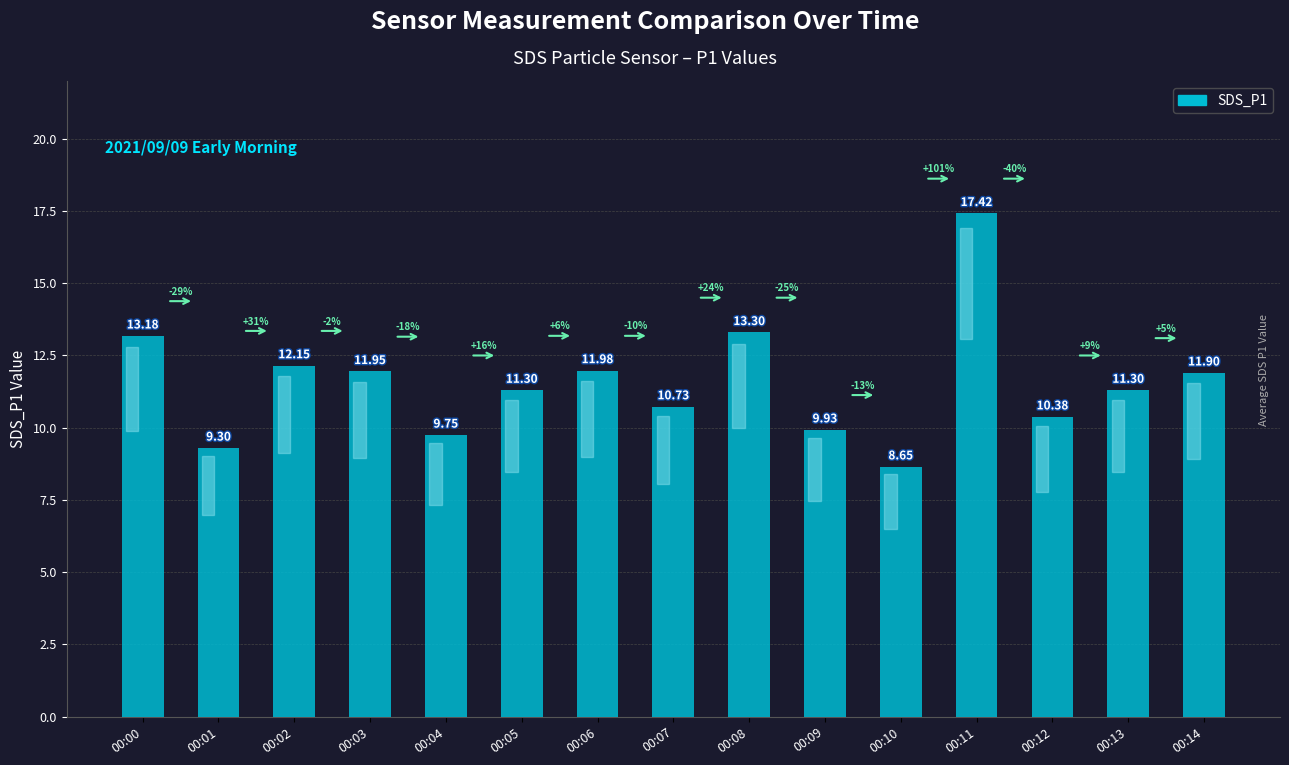

How many bars are there in total?

15